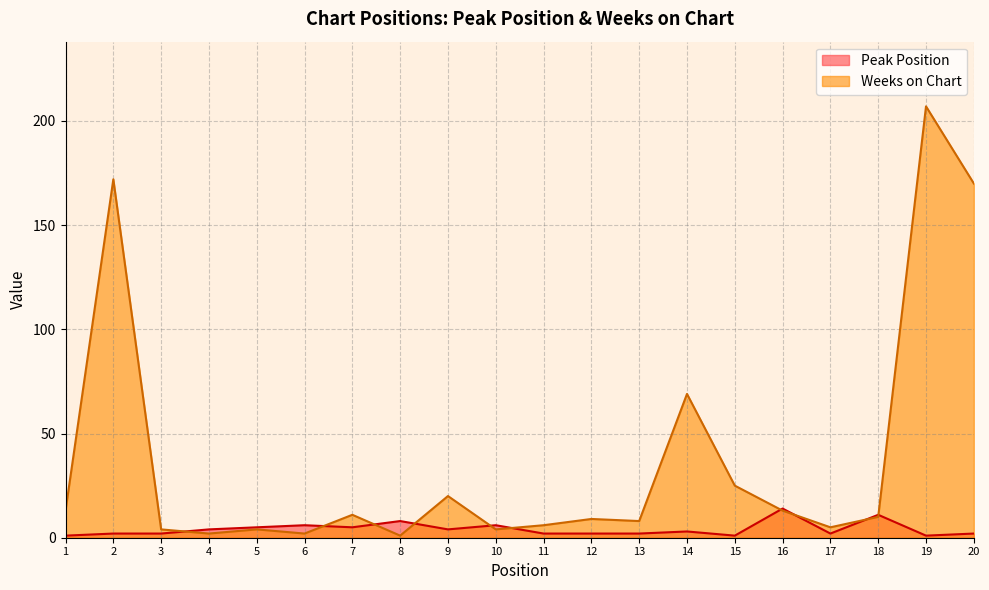

Reading left to right, what are all the values shown in this chart?

Peak Position: 1=1	2=2	3=2	4=4	5=5	6=6	7=5	8=8	9=4	10=6	11=2	12=2	13=2	14=3	15=1	16=14	17=2	18=11	19=1	20=2
Weeks on Chart: 1=13	2=172	3=4	4=2	5=4	6=2	7=11	8=1	9=20	10=4	11=6	12=9	13=8	14=69	15=25	16=13	17=5	18=10	19=207	20=170